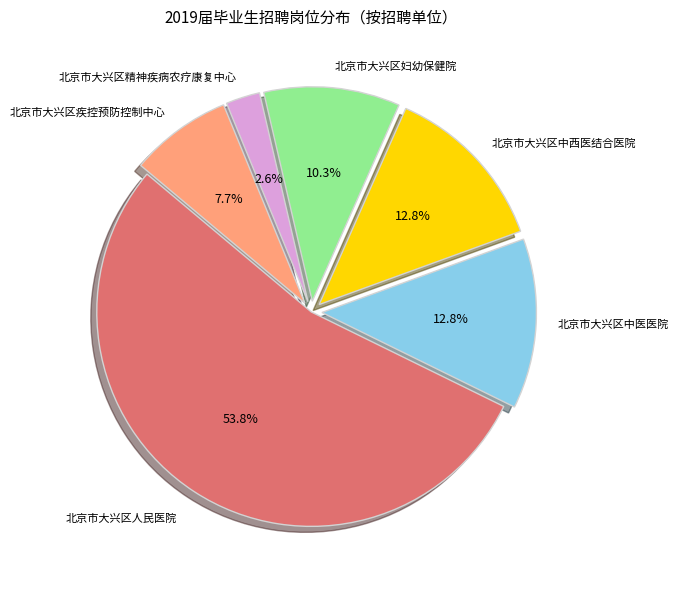

Does any single category account for the majority?

Yes